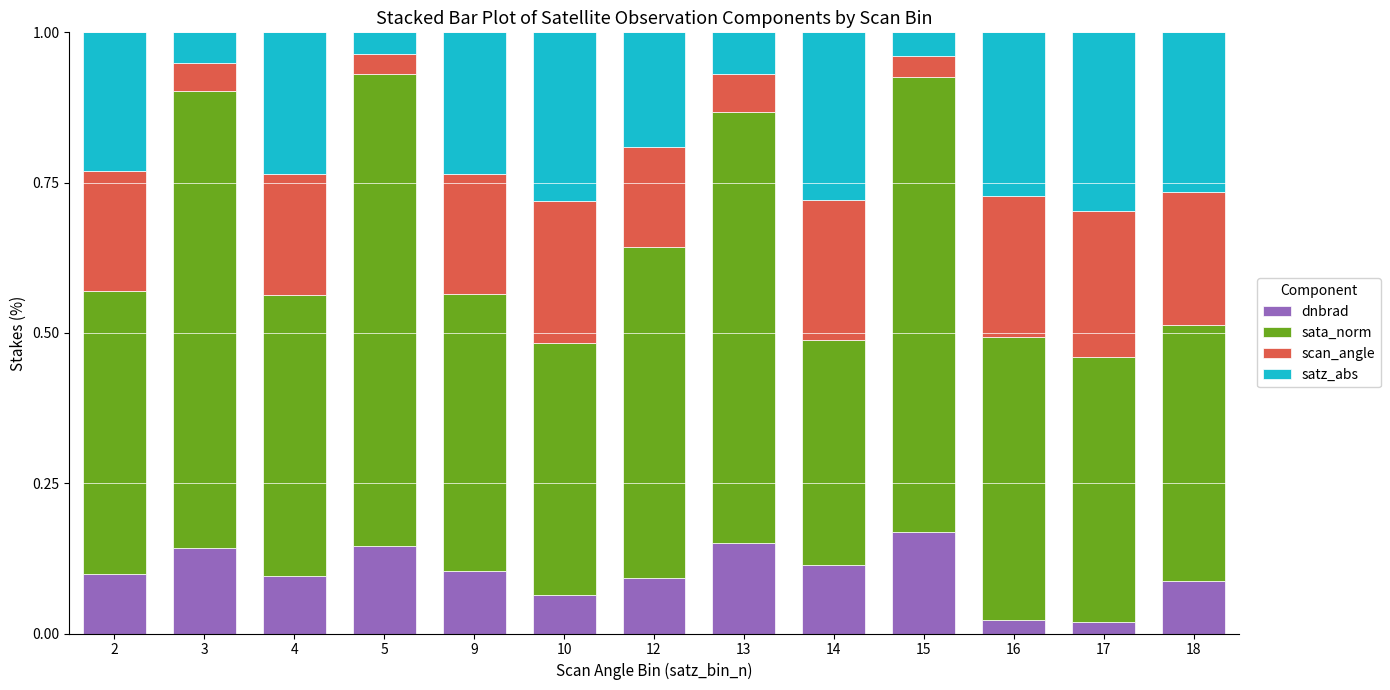

What is the total value across all series at 18?

1.0